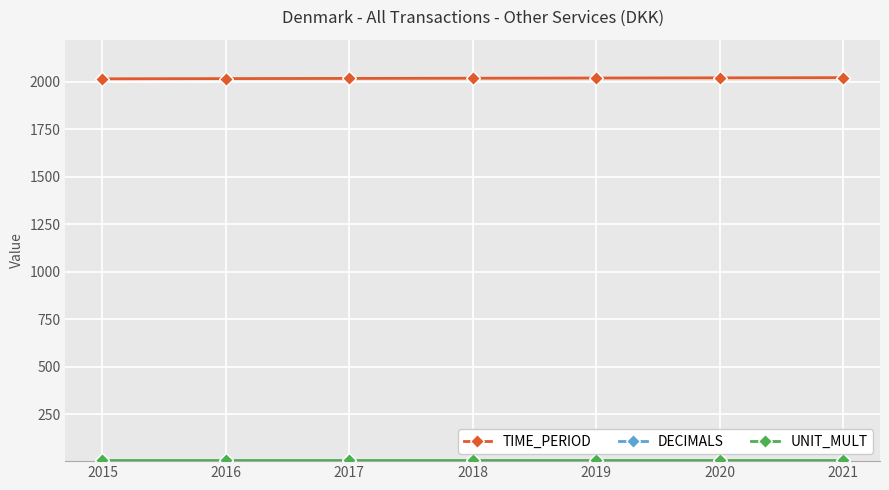

At how many categories does at least one series exceed 762?

7